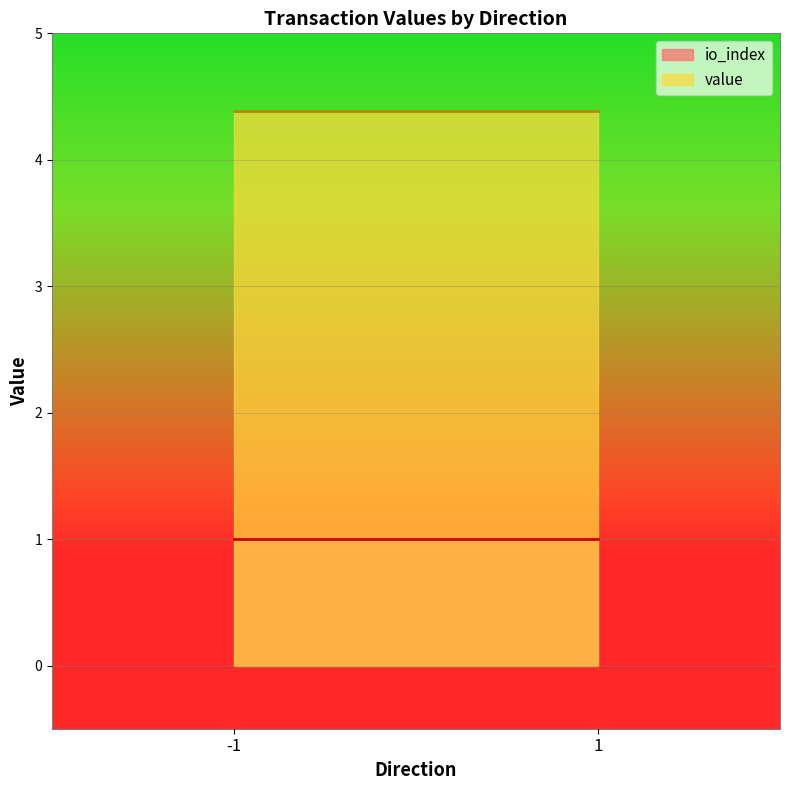

What is the maximum value for io_index?

1.0